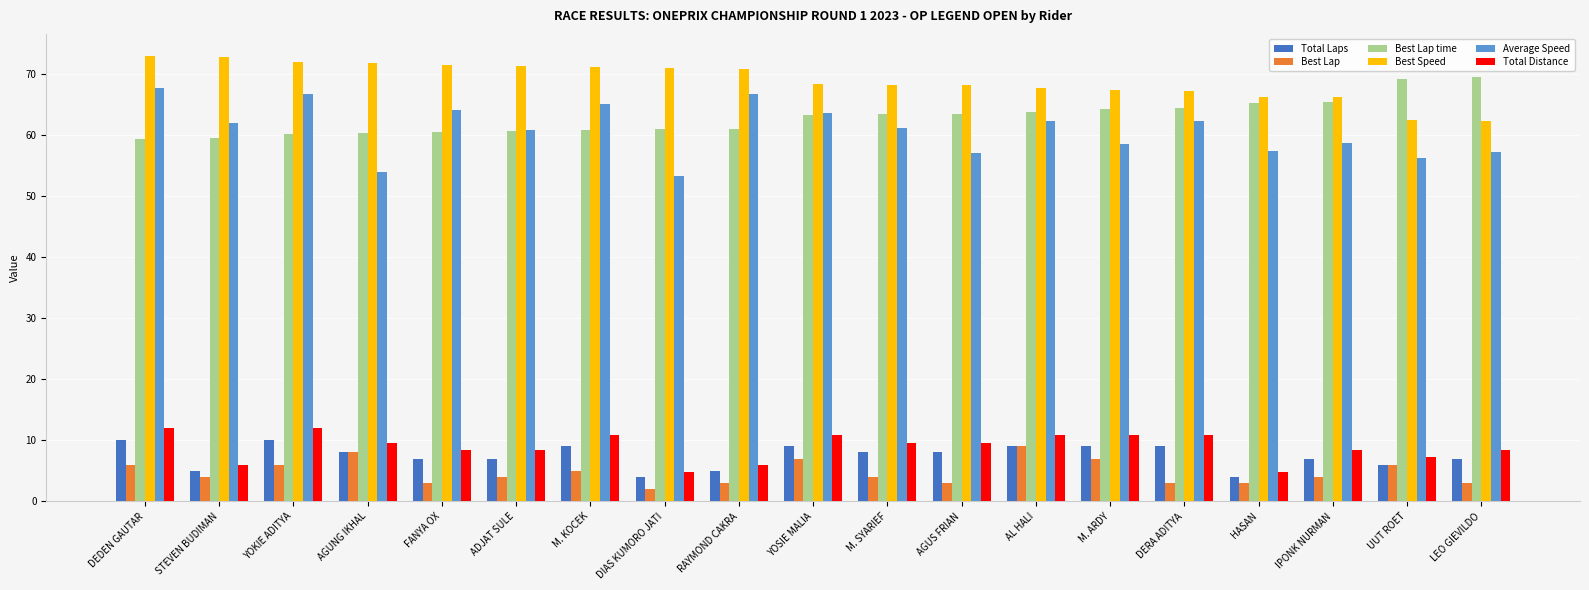

Which series has the widest spread of values?

Average Speed